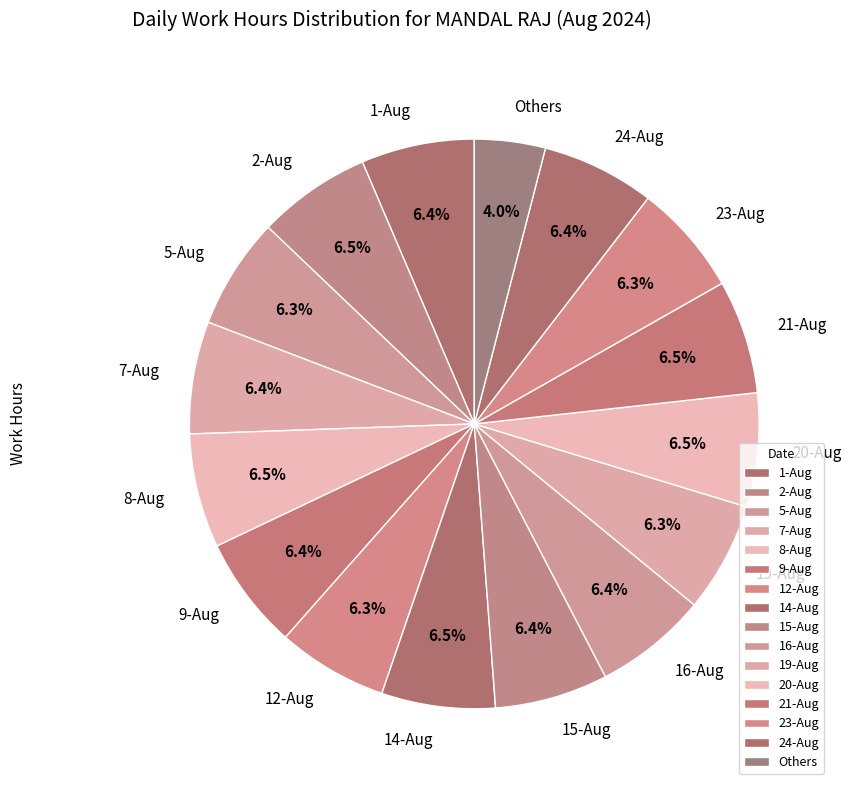

Count the number of slices in the pie.

16